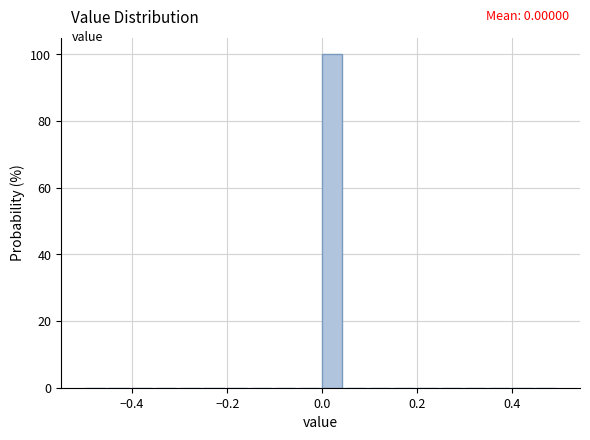

Read against the x-axis, roughly where is the centre of the tallest bar?

0.02